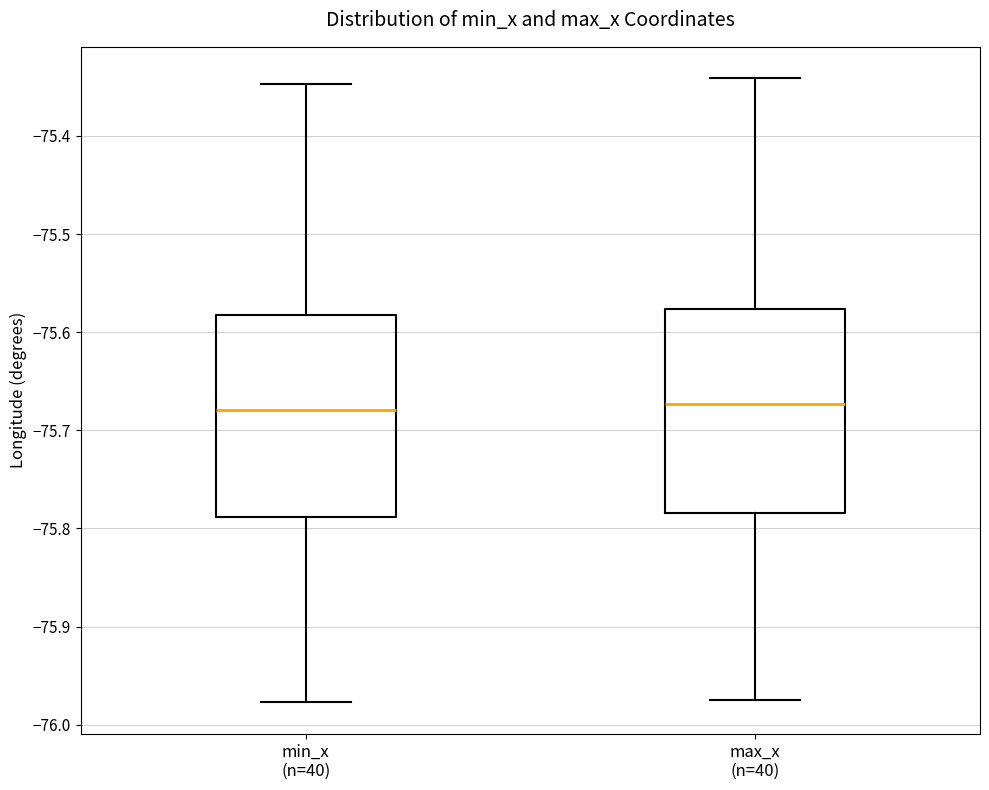

Reading left to right, transcribe this box plot: for each box, give where its median line is, the range the box spans, and where its two whiskers end, as read against the y-axis. The values are not printed on the chart, so give them approximately, as read against the axis.

min_x (n=40): median -75.68, box -75.79 to -75.58, whiskers -75.98 to -75.35
max_x (n=40): median -75.67, box -75.78 to -75.58, whiskers -75.97 to -75.34